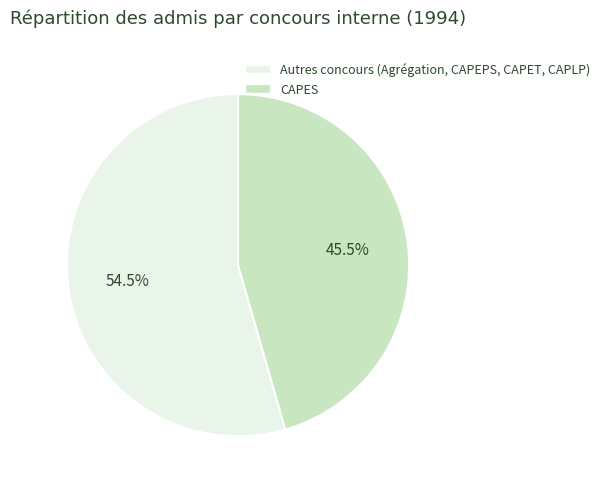

Is there any slice that represents more than half of the pie?

Yes